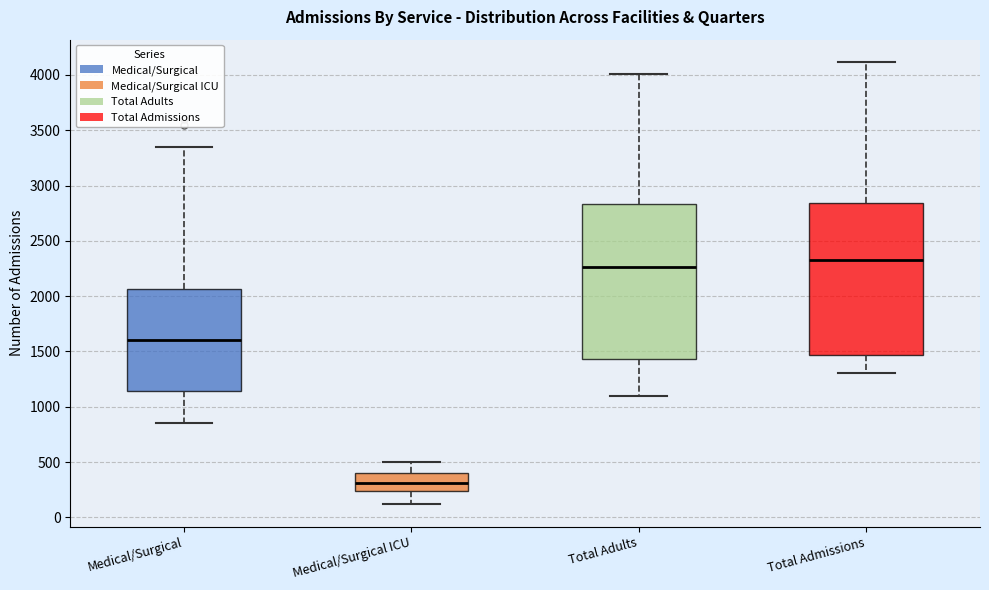

Reading left to right, transcribe this box plot: for each box, give where its median line is, the range the box spans, and where its two whiskers end, as read against the y-axis. The values are not printed on the chart, so give them approximately, as read against the axis.

Medical/Surgical: median 1600, box 1150 to 2050, whiskers 850 to 3350
Medical/Surgical ICU: median 300, box 250 to 400, whiskers 100 to 500
Total Adults: median 2250, box 1450 to 2850, whiskers 1100 to 4000
Total Admissions: median 2350, box 1450 to 2850, whiskers 1300 to 4100